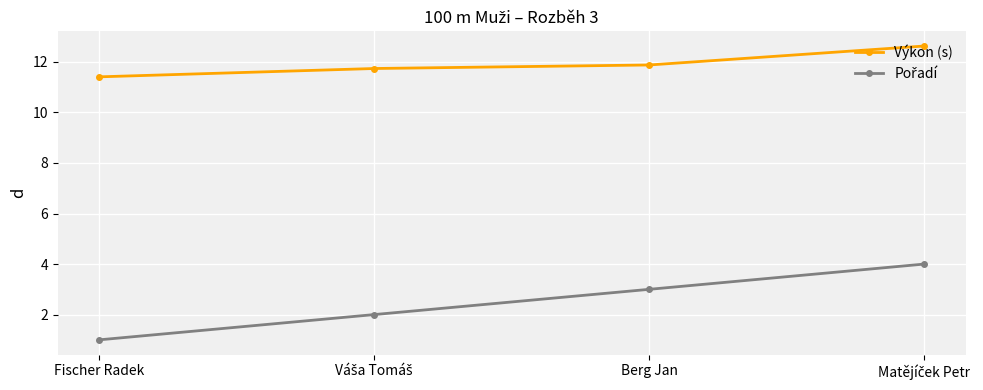

What is the spread (max minus min) of values at Fischer Radek?

10.4